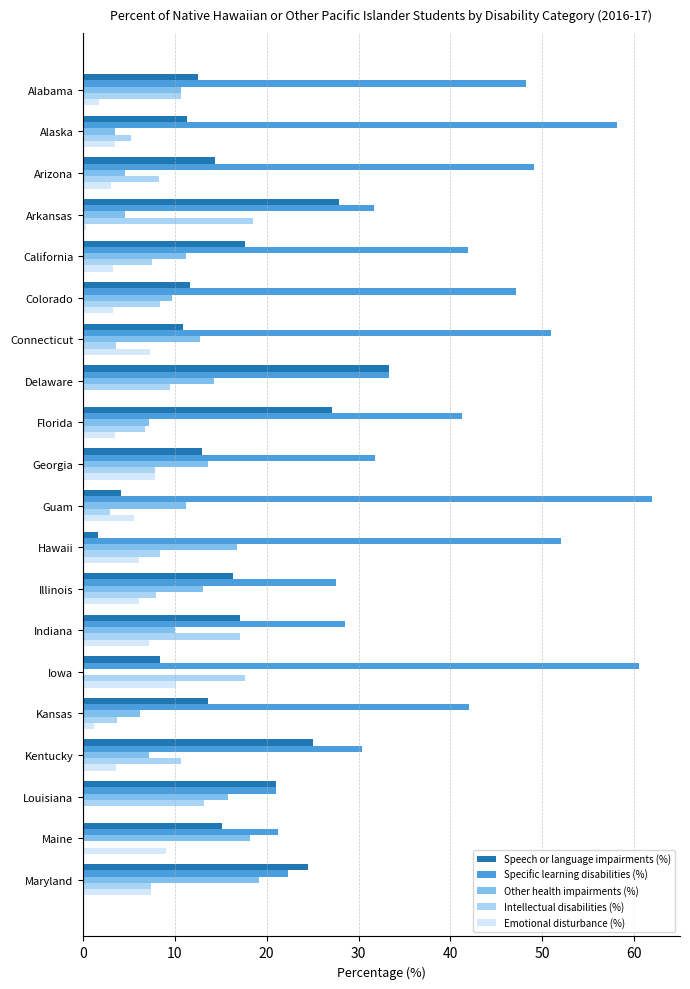

What is the sum of all Emotional disturbance (%) values?

90.1